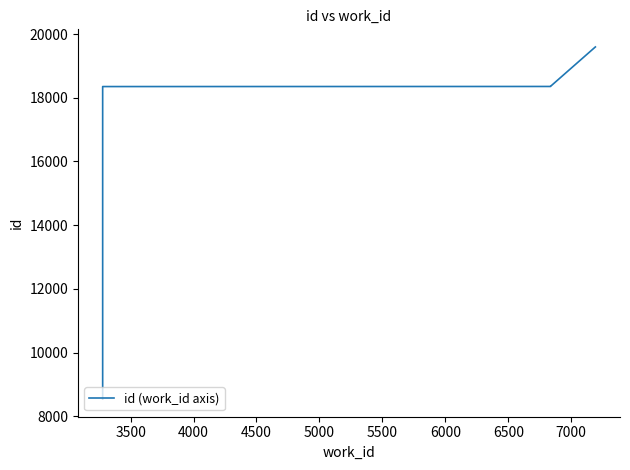

Does the chart have visible grid lines?

No